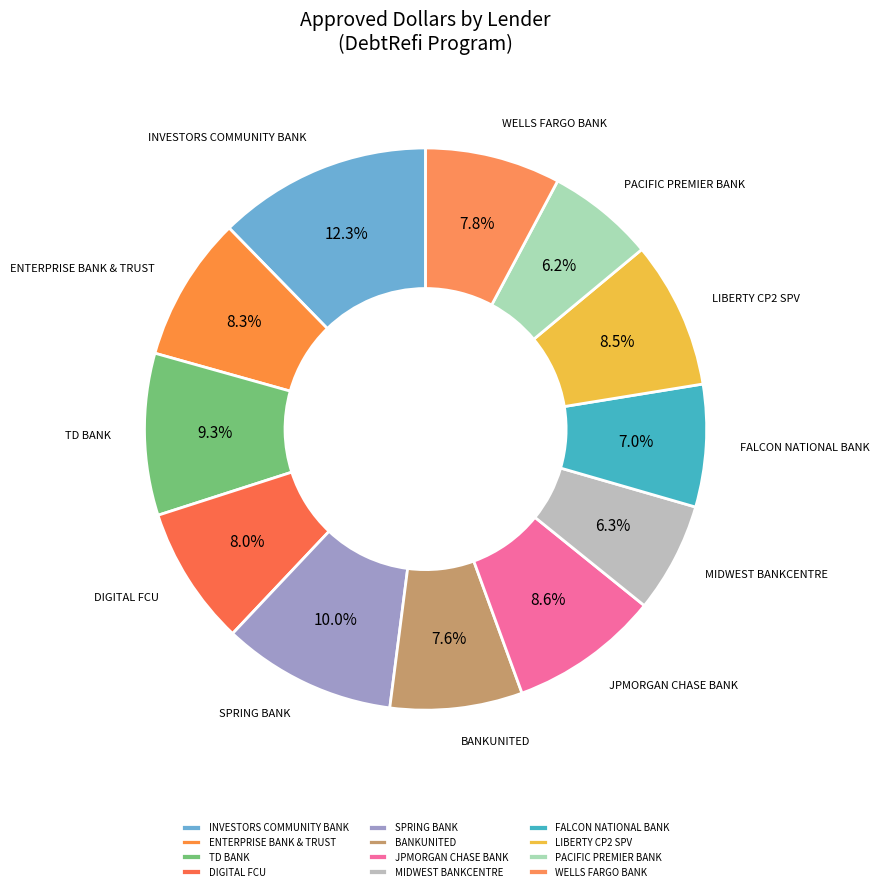

True or false: DIGITAL FCU accounts for 8% of the total.

True